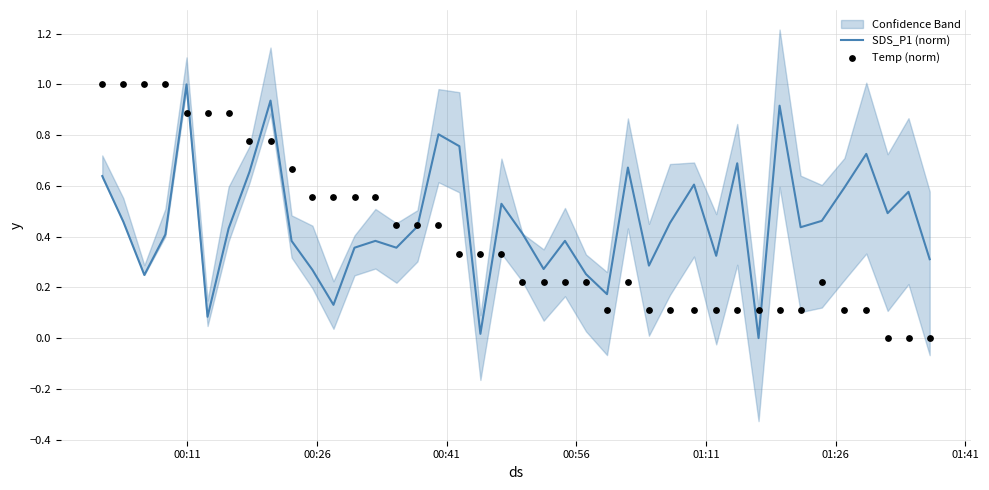

What are all the series names shown in the legend?

SDS_P1 (norm), Temp (norm)